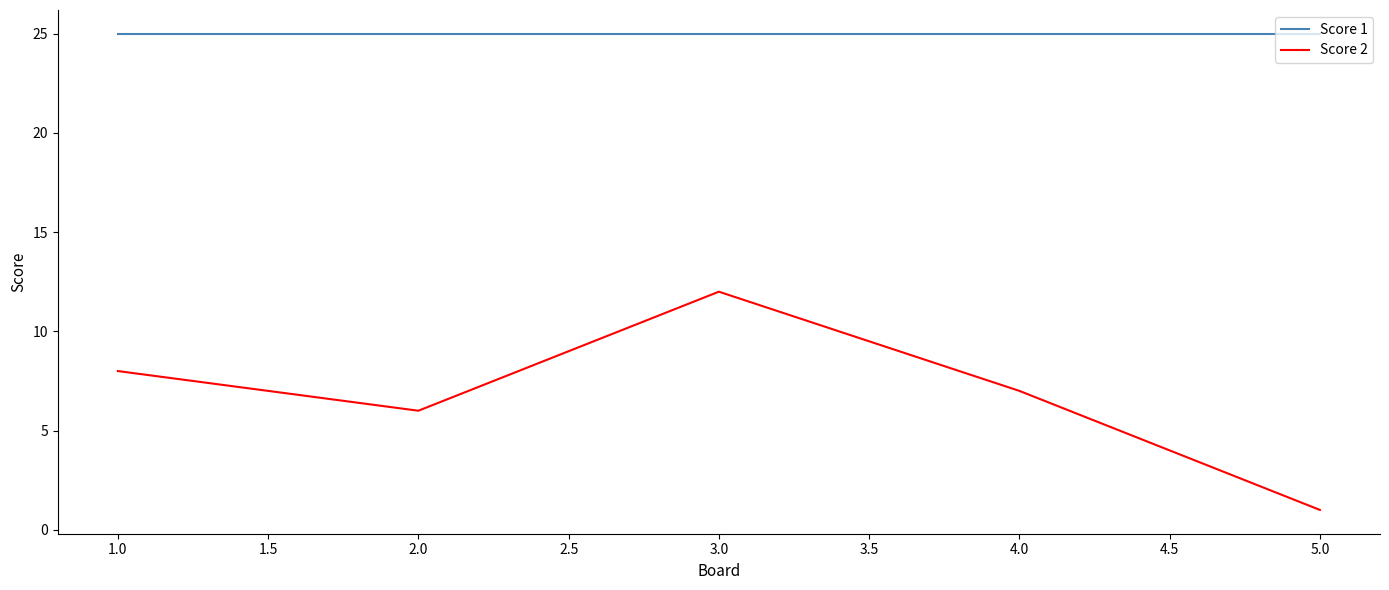

List the series in order of their peak value, lowest first.

Score 2, Score 1